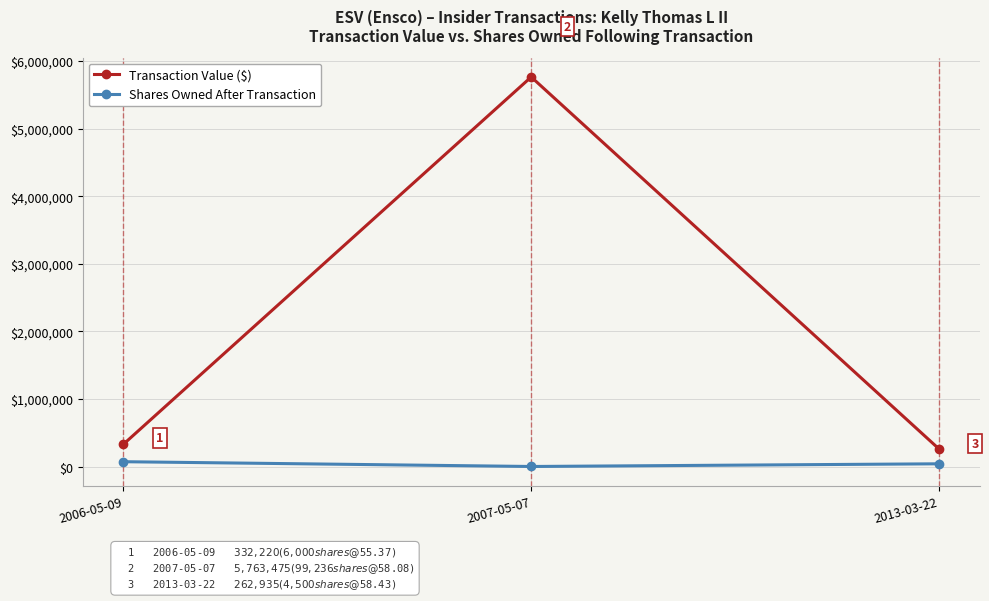

What position from the right is 2007-05-07?

2